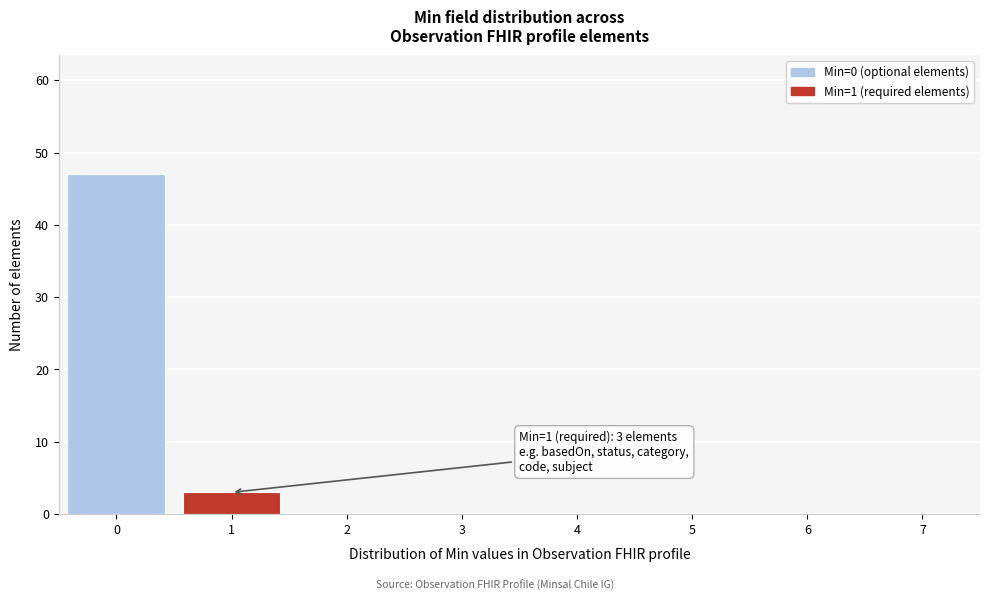

Reading right to left, list all the values displayed in this chart.

7=0	6=0	5=0	4=0	3=0	2=0	1=3	0=47